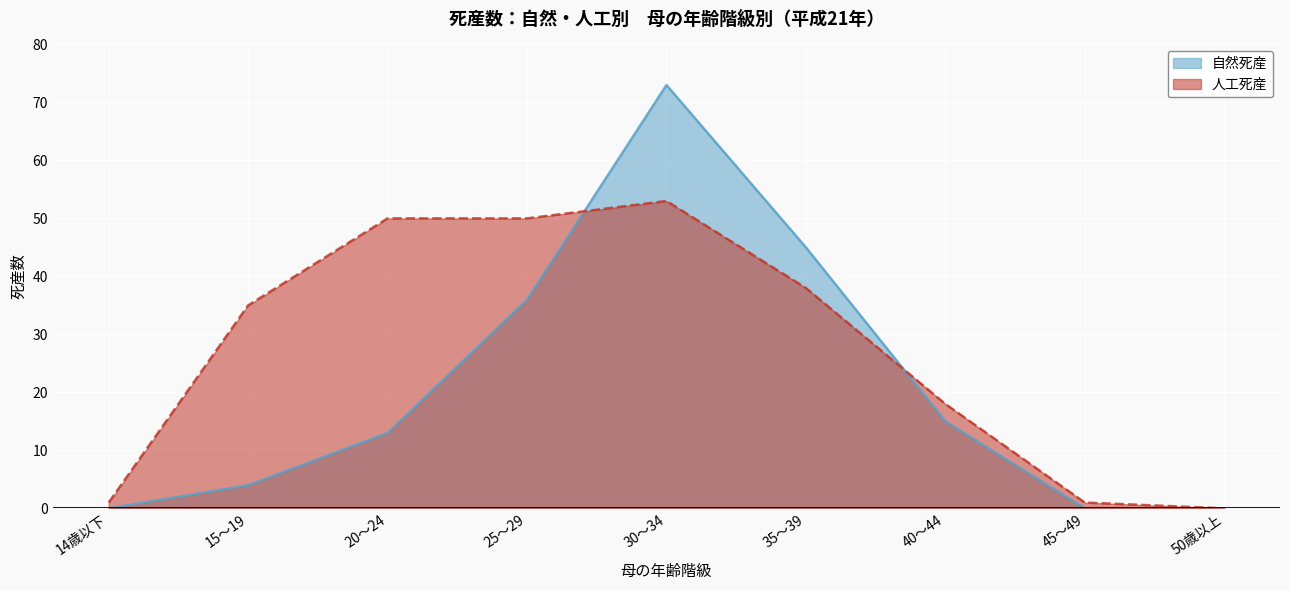

What are all the series names shown in the legend?

自然死産, 人工死産